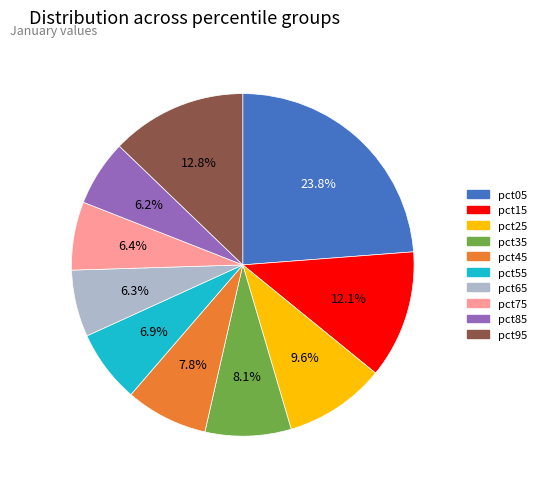

What is the largest slice in the pie chart?

pct05